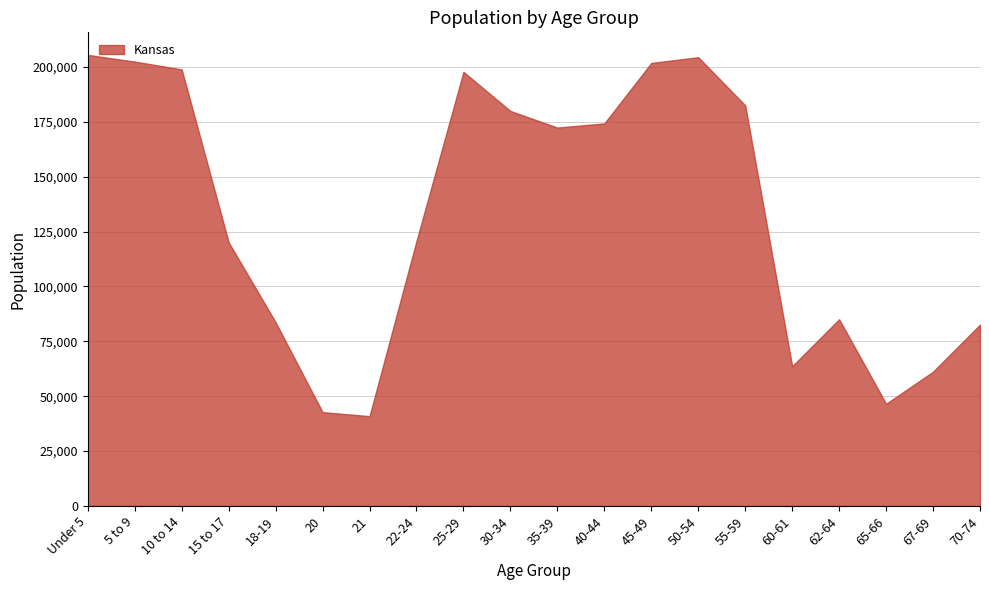

Between 40-44 and 45-49, which is larger?

45-49